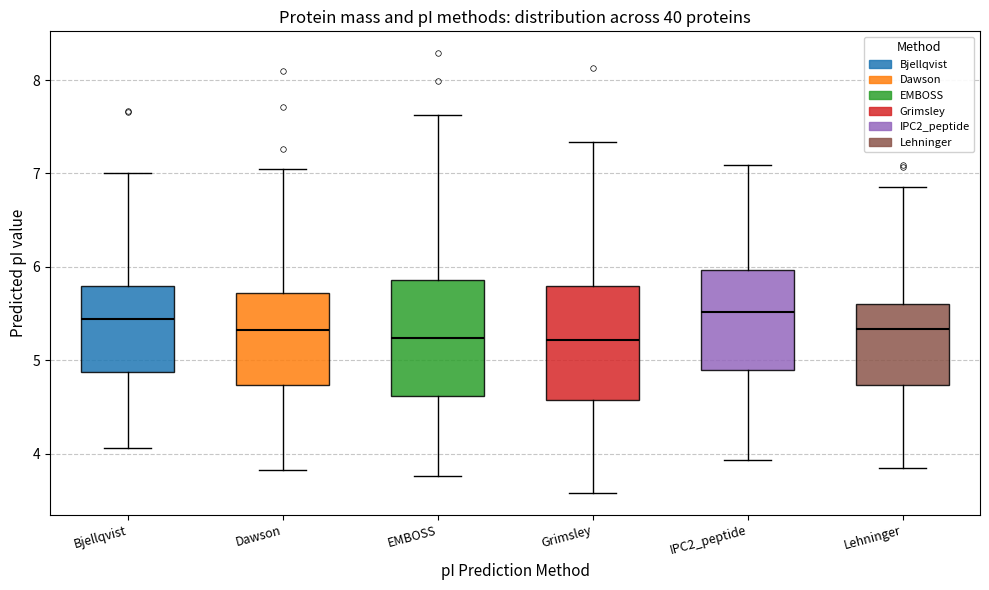

Reading left to right, transcribe this box plot: for each box, give where its median line is, the range the box spans, and where its two whiskers end, as read against the y-axis. The values are not printed on the chart, so give them approximately, as read against the axis.

Bjellqvist: median 5.4, box 4.9 to 5.8, whiskers 4.1 to 7.0
Dawson: median 5.3, box 4.7 to 5.7, whiskers 3.8 to 7.0
EMBOSS: median 5.2, box 4.6 to 5.9, whiskers 3.8 to 7.6
Grimsley: median 5.2, box 4.6 to 5.8, whiskers 3.6 to 7.3
IPC2_peptide: median 5.5, box 4.9 to 6.0, whiskers 3.9 to 7.1
Lehninger: median 5.3, box 4.7 to 5.6, whiskers 3.8 to 6.9